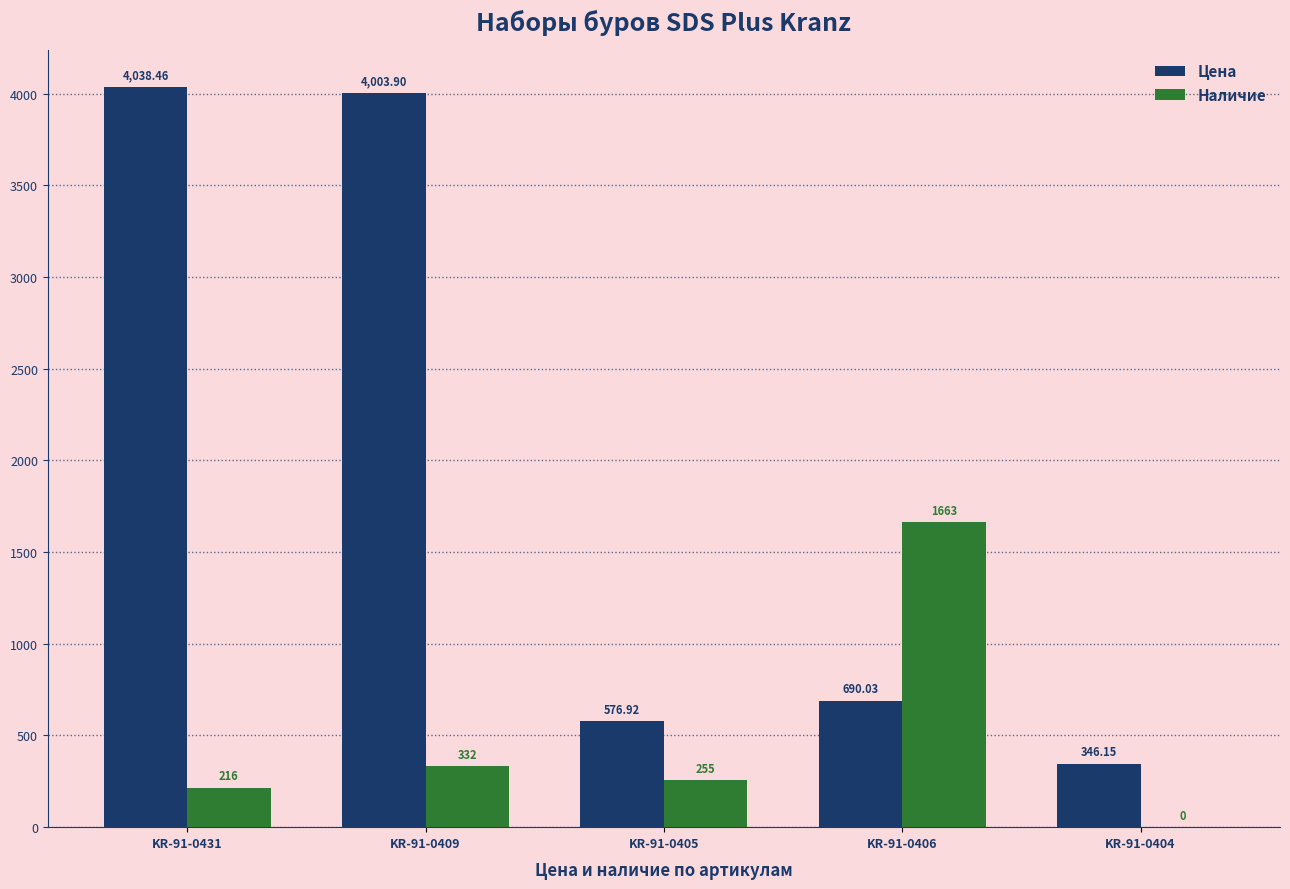

What is the sum of all Наличие values?

2466.0